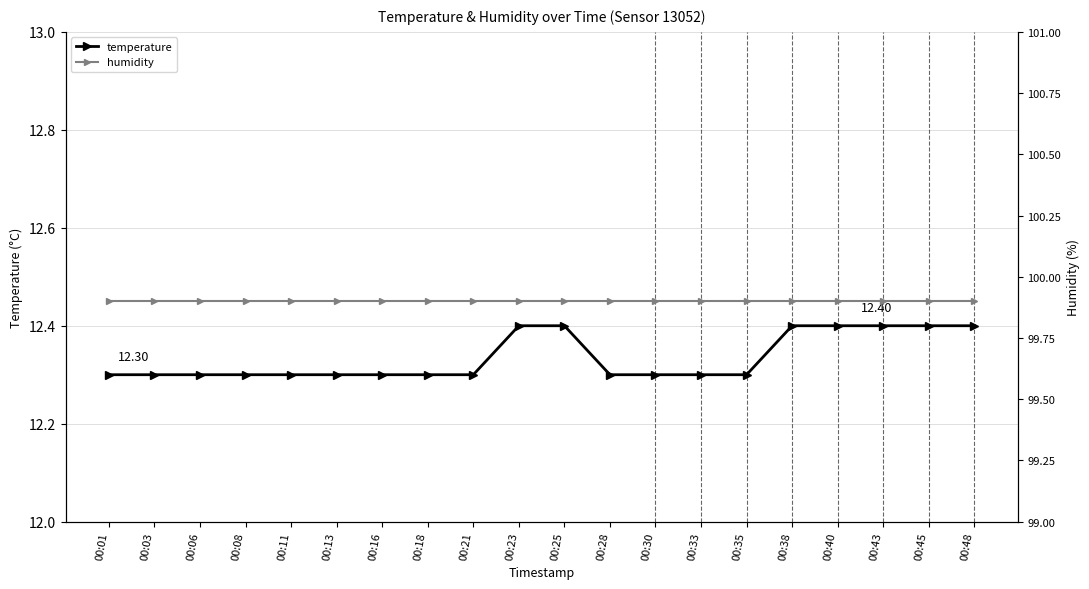

List the series in order of their overall mean, lowest first.

temperature, humidity